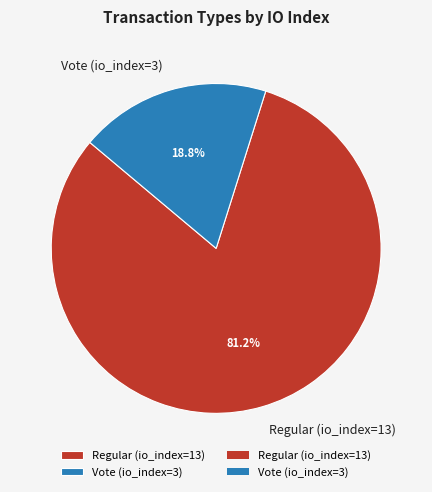

Which slice is the largest?

Regular (io_index=13)